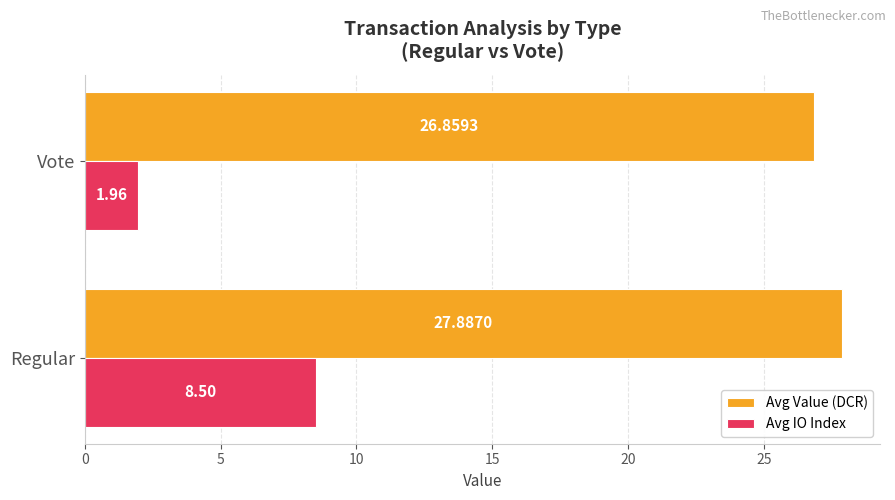

Which series has the largest total across all categories?

Avg Value (DCR)